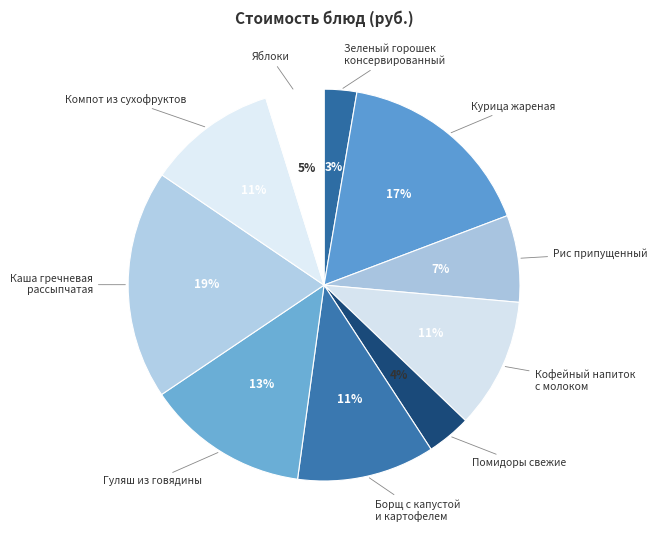

Count the number of slices in the pie.

10